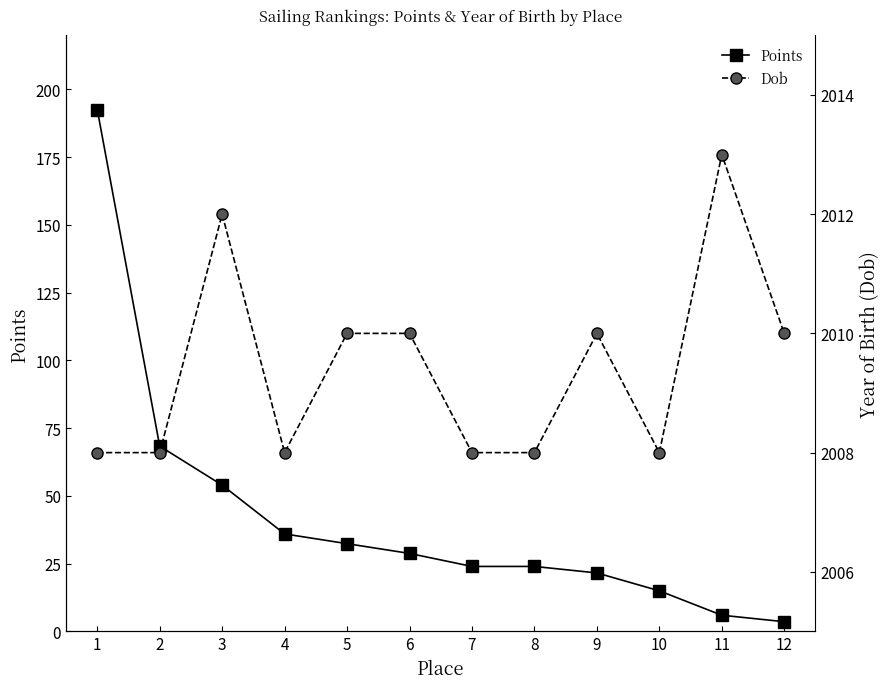

Which series has the widest spread of values?

Points